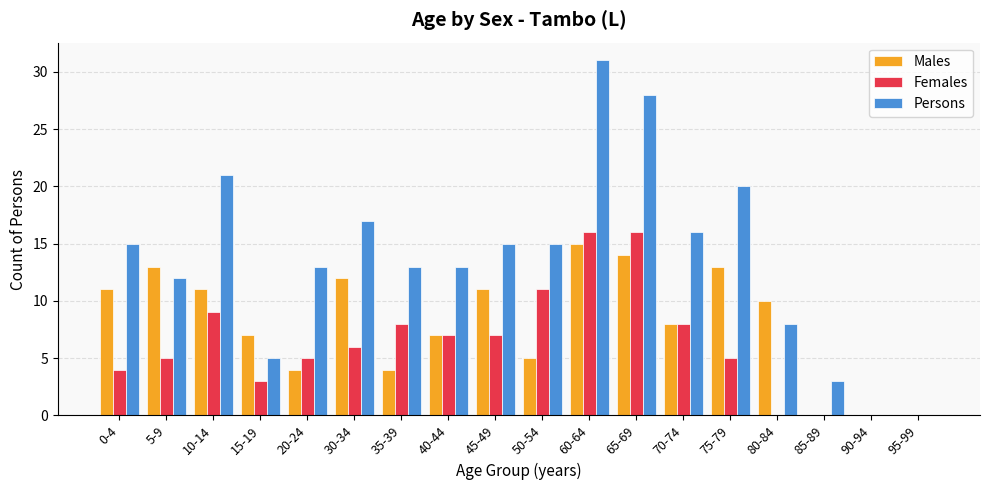

Are the bars horizontal?

No